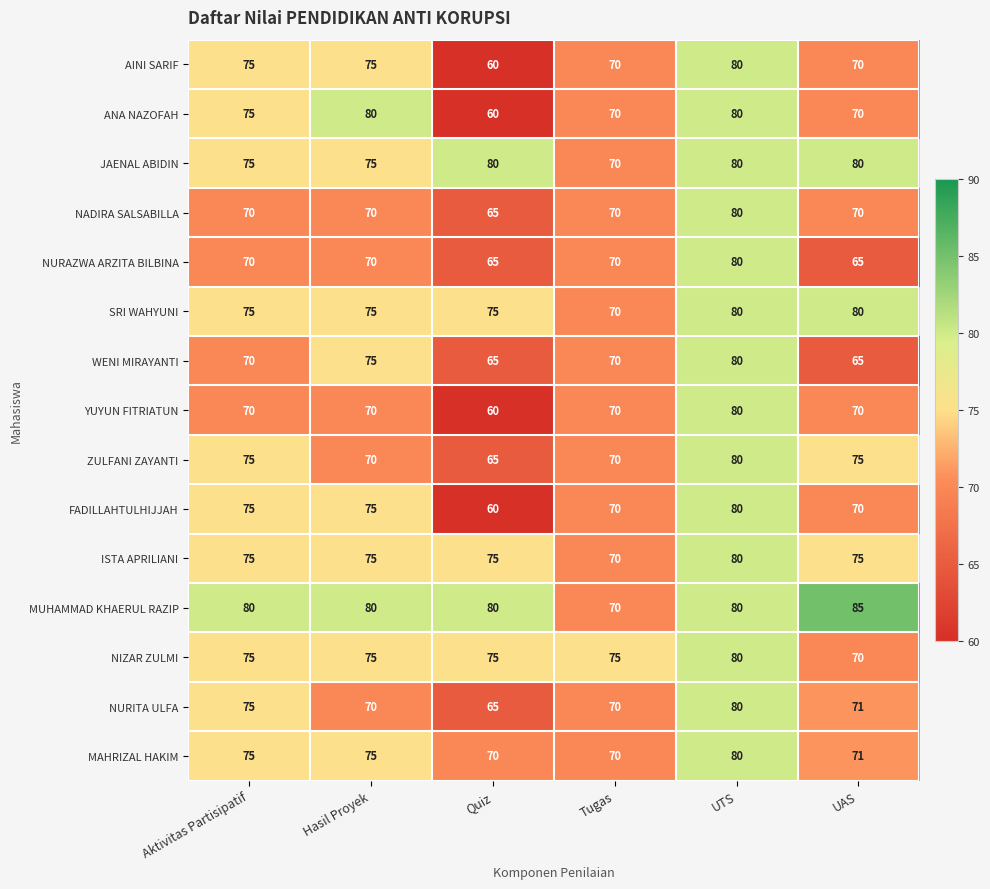

What is the total value across all series at UAS?

1087